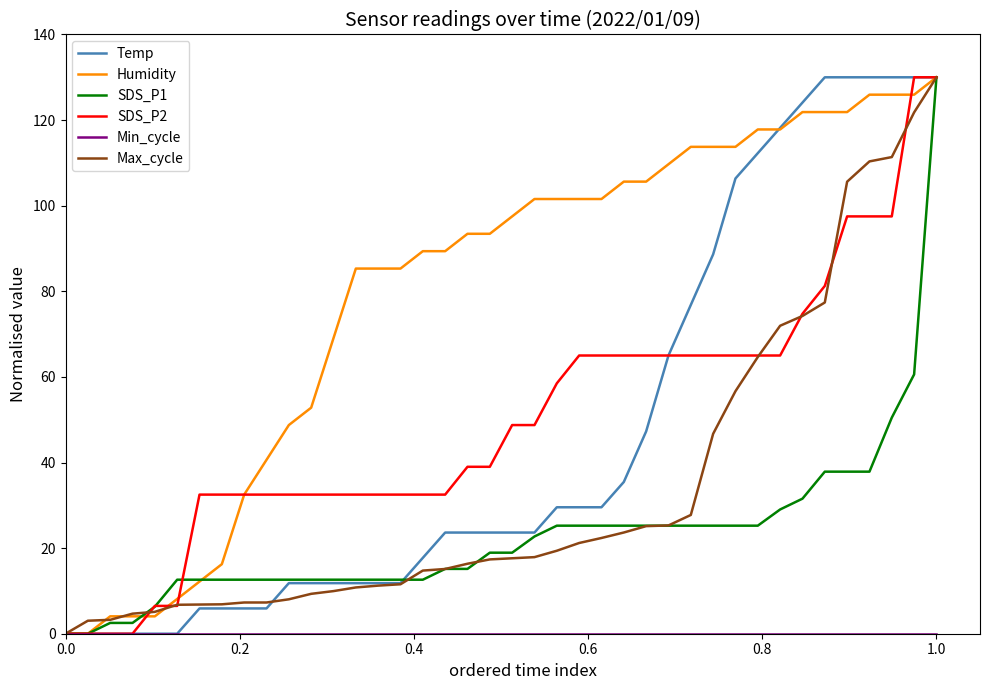

Which series has the largest total across all categories?

Humidity